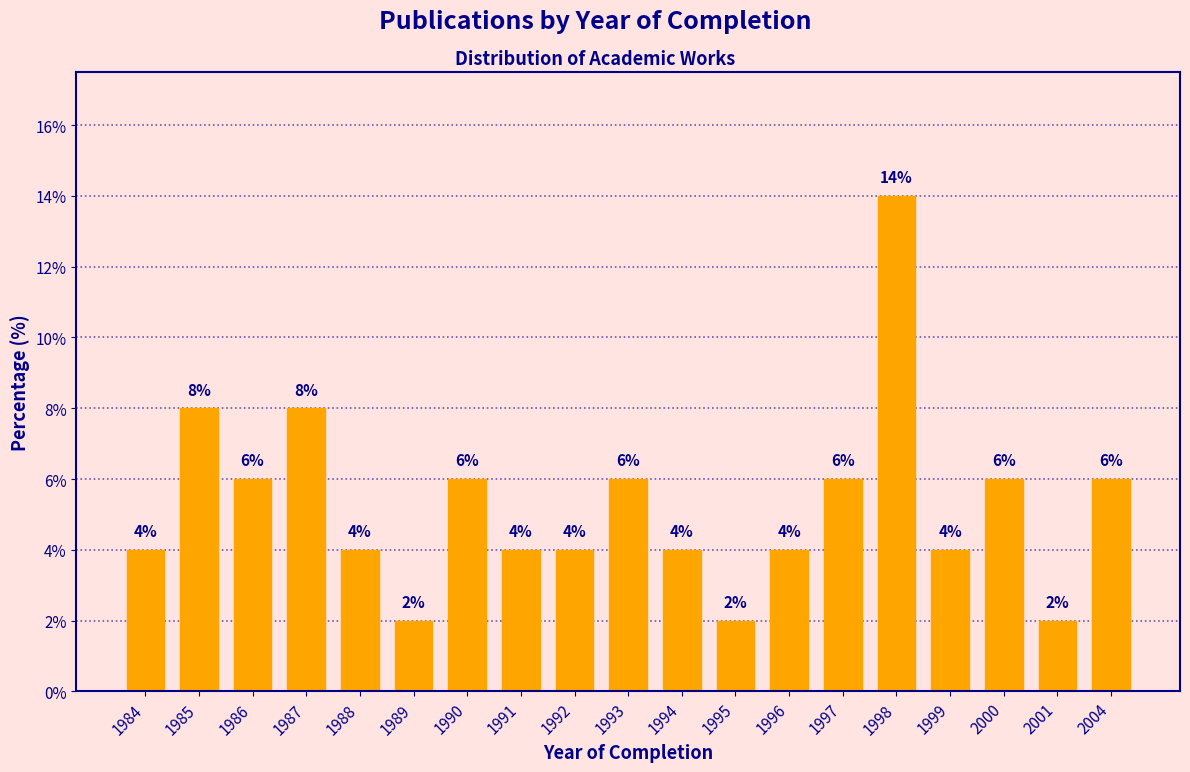

Reading left to right, list all the values displayed in this chart.

4.0	8.0	6.0	8.0	4.0	2.0	6.0	4.0	4.0	6.0	4.0	2.0	4.0	6.0	14.0	4.0	6.0	2.0	6.0